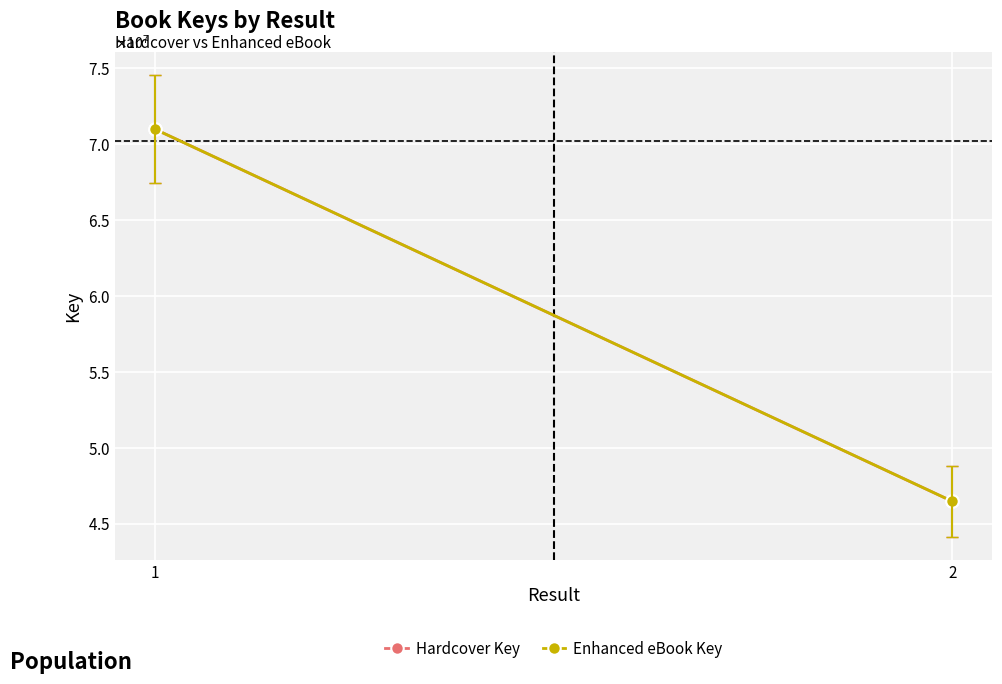

What is the greatest value displayed?

70995069